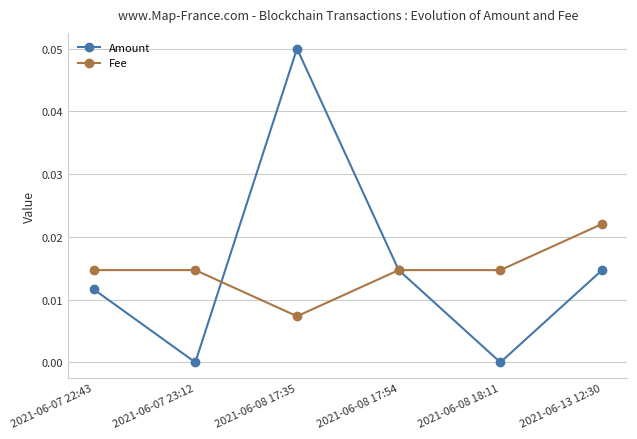

Is it true that Amount equals 0.0 at 2021-06-07 23:12?

True